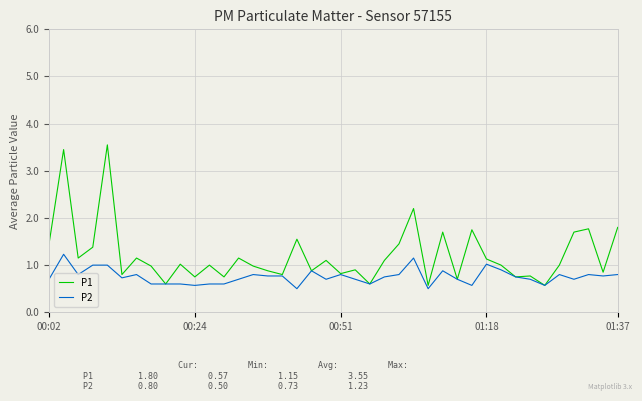

Which series has the widest spread of values?

P1